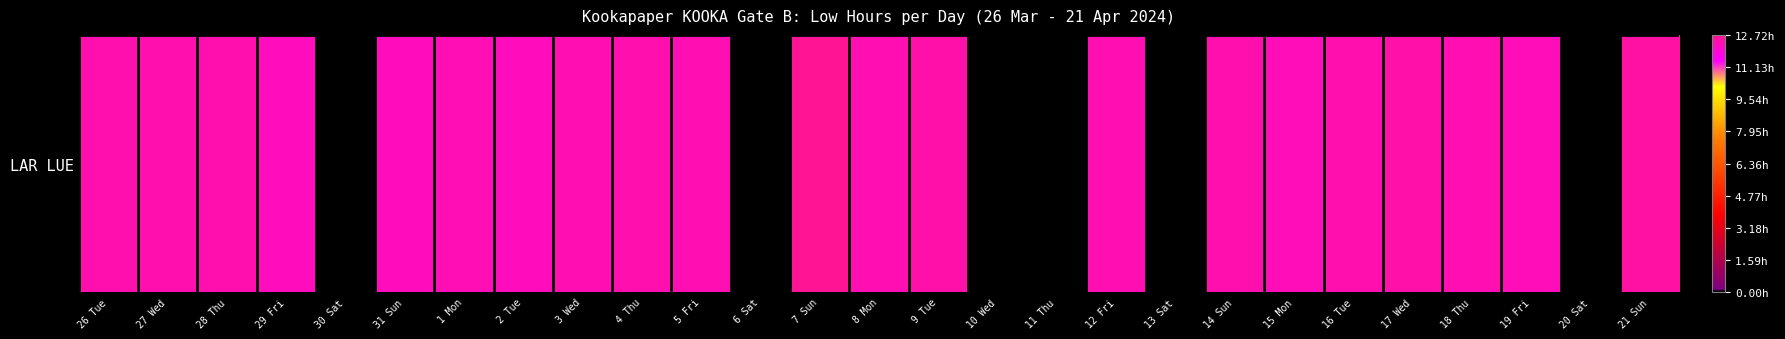

What is the sum of the values at 26 Tue and 31 Sun?

24.6